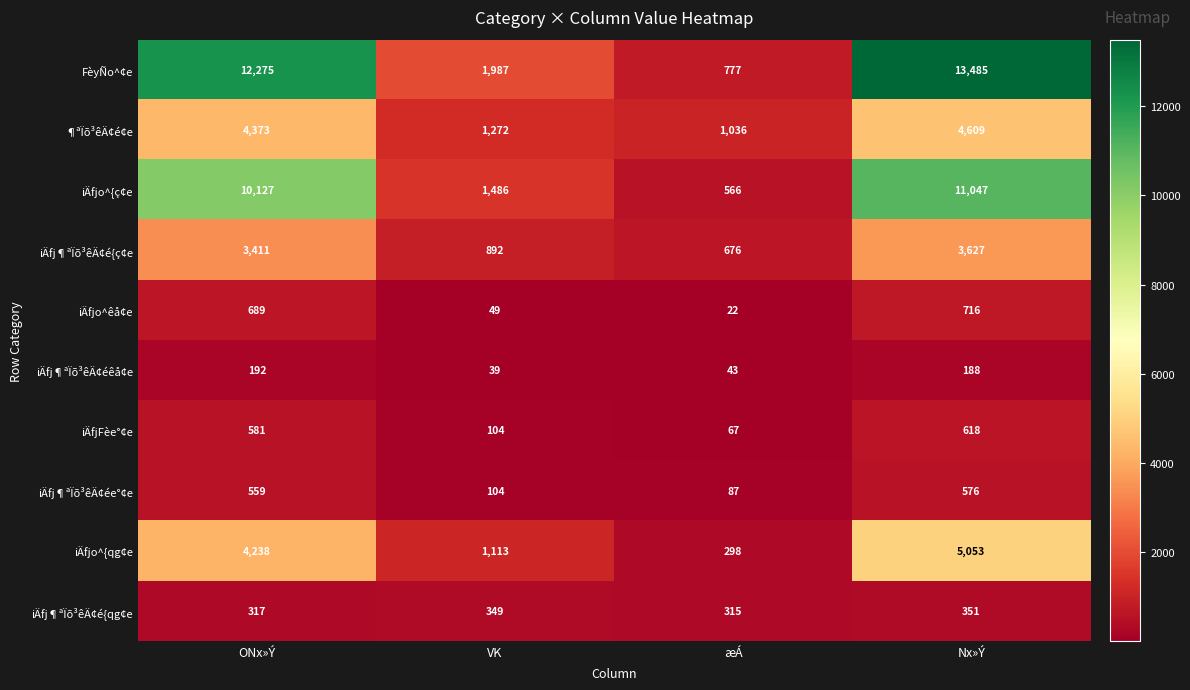

What is the difference between the second highest and second lowest values in the iÄfjo^êå¢e series?

640